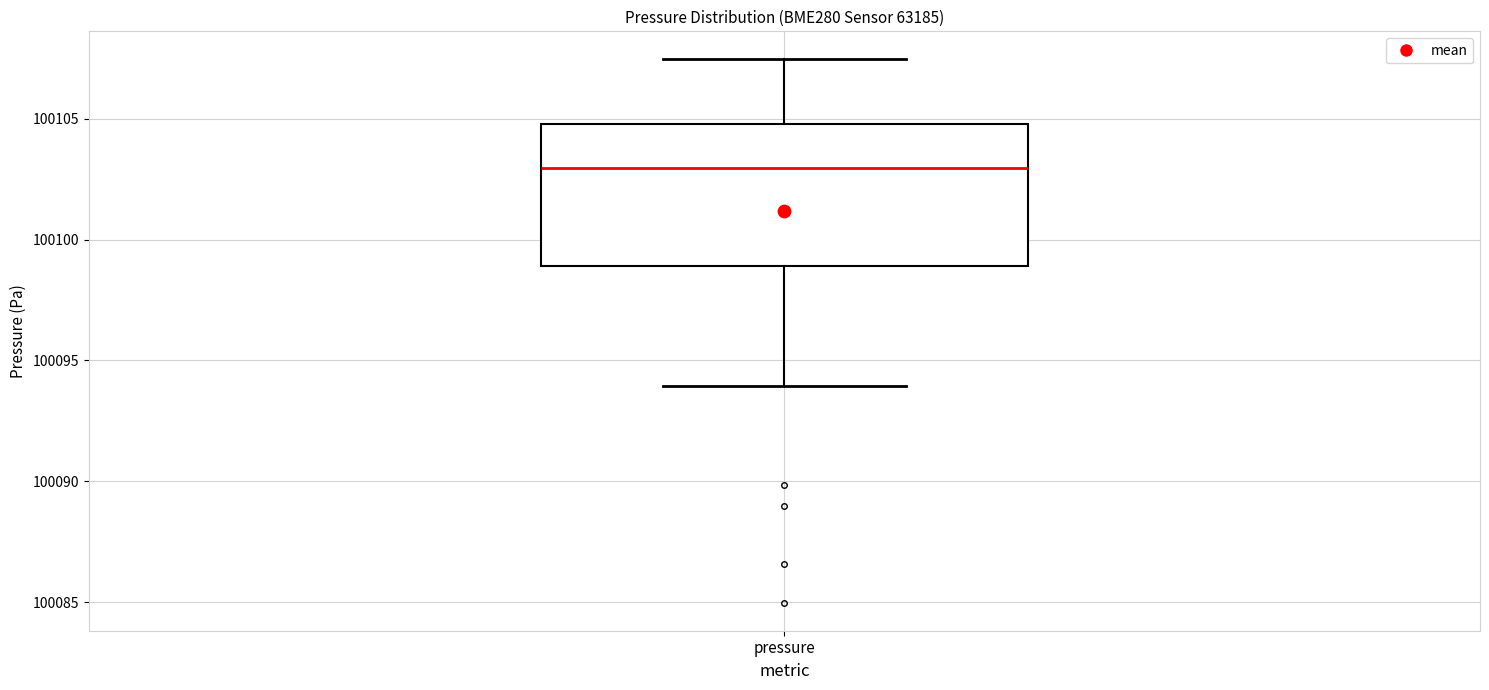

Transcribe this box plot: give where the median line is, the range the box spans, and where the two whiskers end, as read against the y-axis. The values are not printed on the chart, so give them approximately, as read against the axis.

median 100103.0, box 100099.0 to 100105.0, whiskers 100094.0 to 100107.5